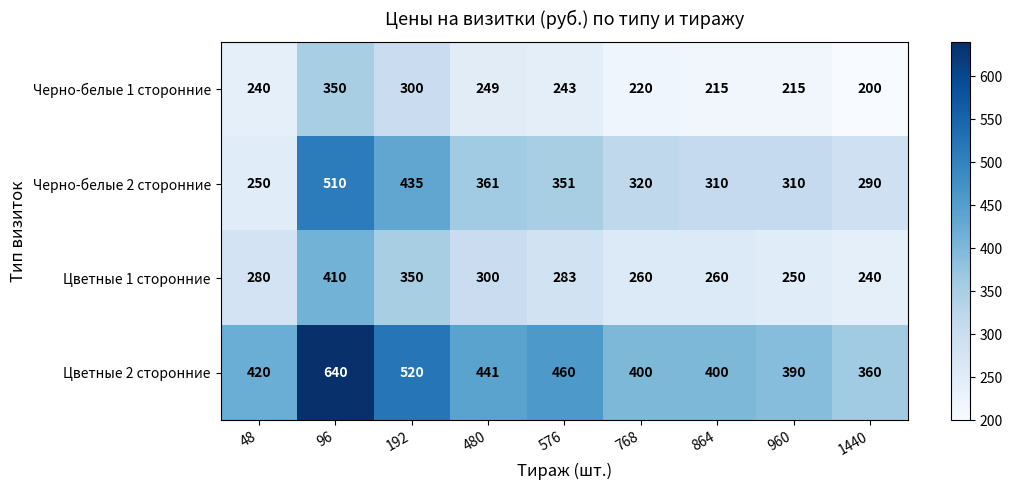

What is the difference between the Цветные 2 сторонние values at 192 and 1440?

160